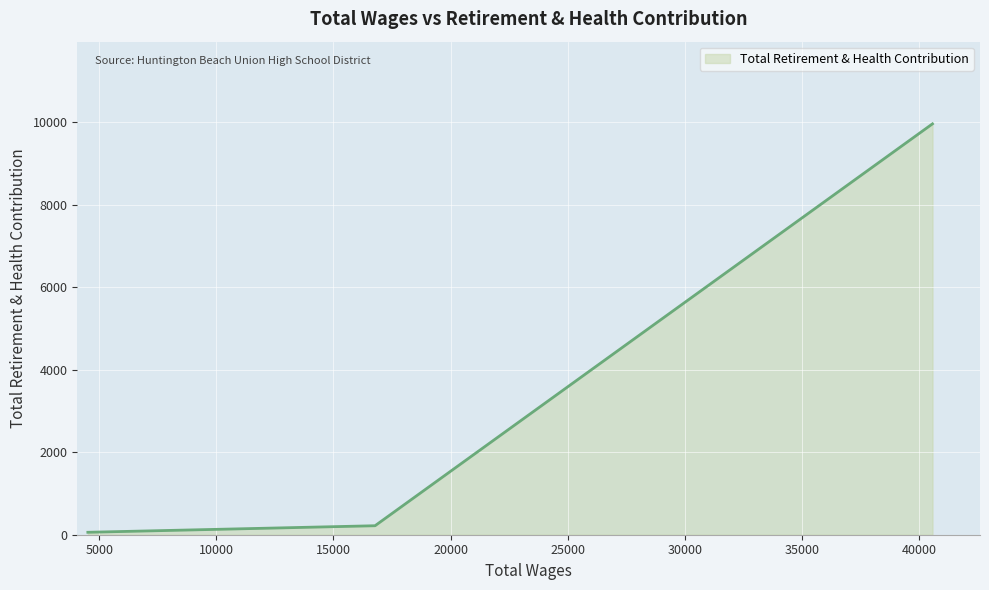

What is the sum of all values?

10240